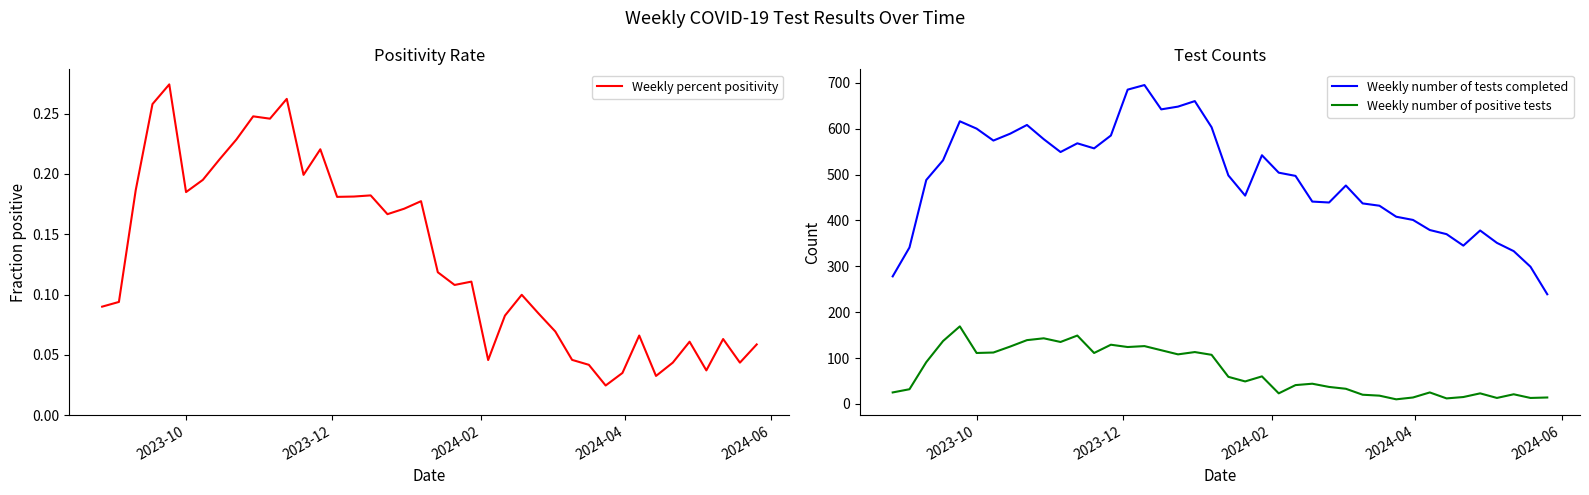

In Weekly percent positivity, how many points are lower than both neighbors (excluding endpoints)?

11